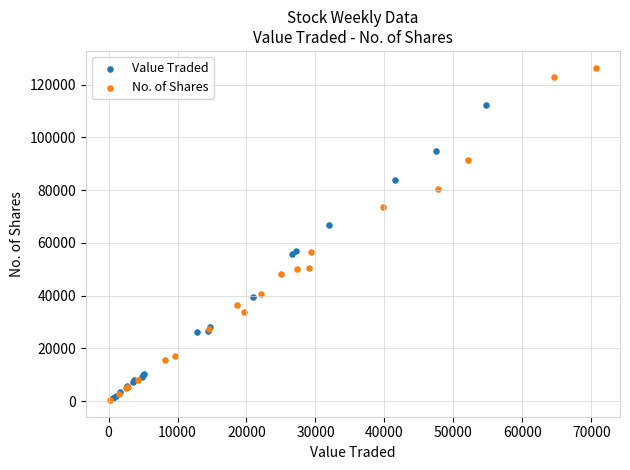

Which series contains the highest Y value?

No. of Shares